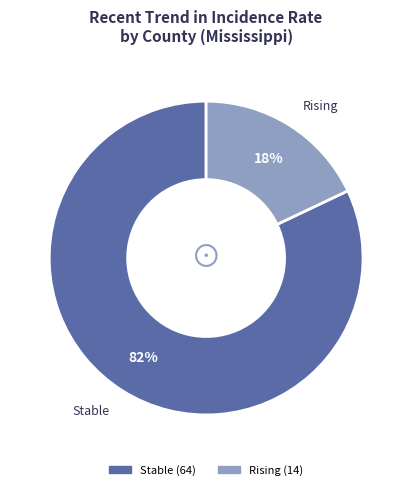

Does any single category account for the majority?

Yes